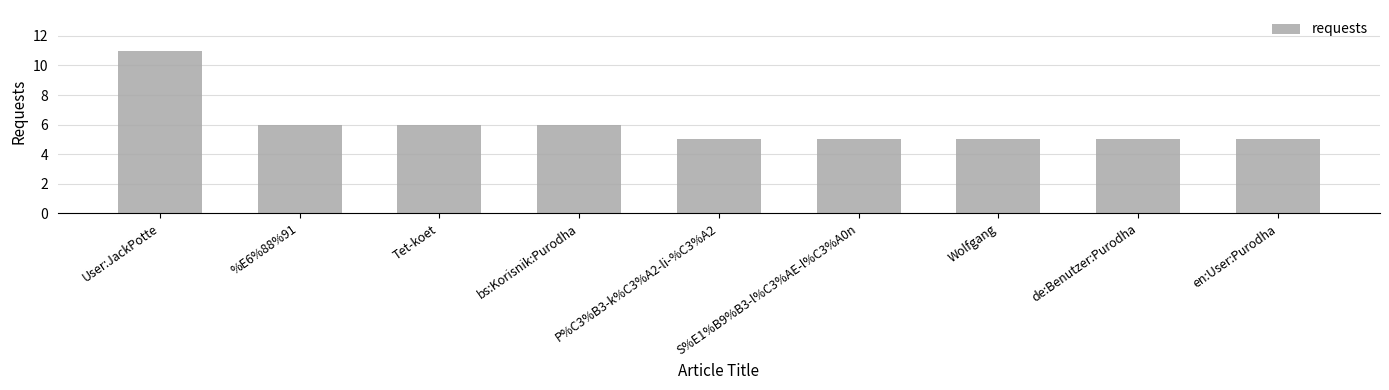

Is it true that the value at bs:Korisnik:Purodha is 10?

False